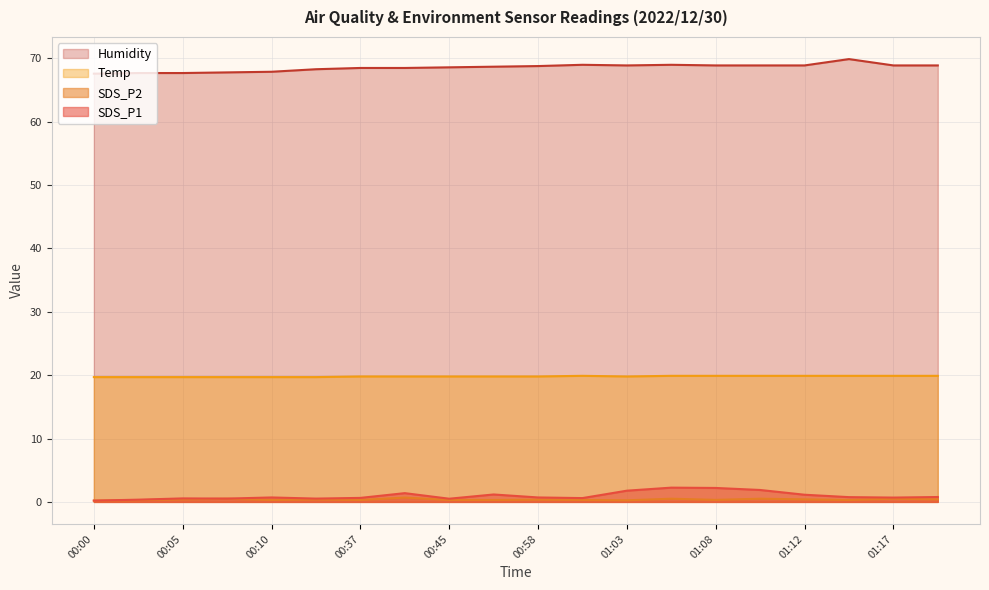

Rank the categories by SDS_P1 value from lowest to highest.

00:00, 00:03, 00:45, 00:08, 00:35, 00:05, 01:00, 00:37, 01:17, 00:10, 00:58, 01:15, 01:20, 01:12, 00:47, 00:40, 01:03, 01:10, 01:08, 01:05